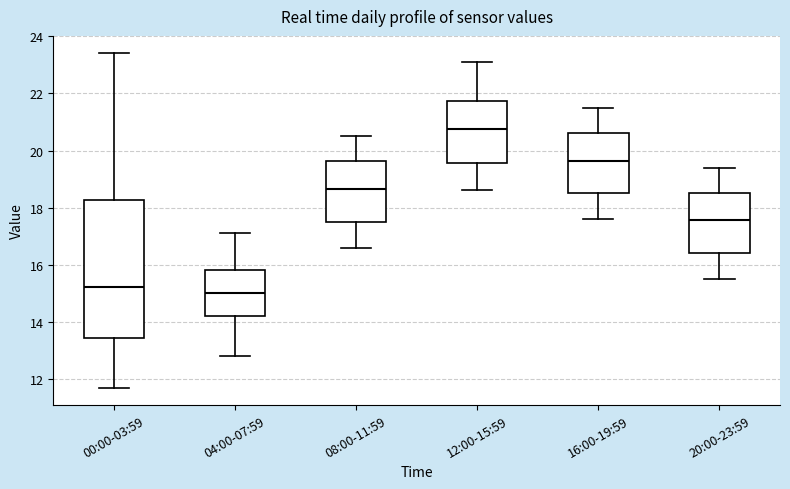

Where is the lower edge of the box for 00:00-03:59 on the y-axis? The values are not printed on the chart, so give them approximately, as read against the axis.

13.4